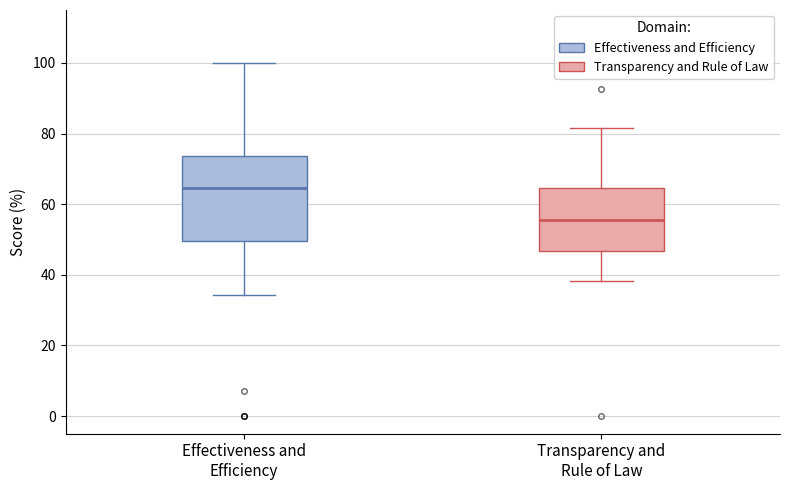

Where is the lower edge of the box for Effectiveness and Efficiency on the y-axis? The values are not printed on the chart, so give them approximately, as read against the axis.

50